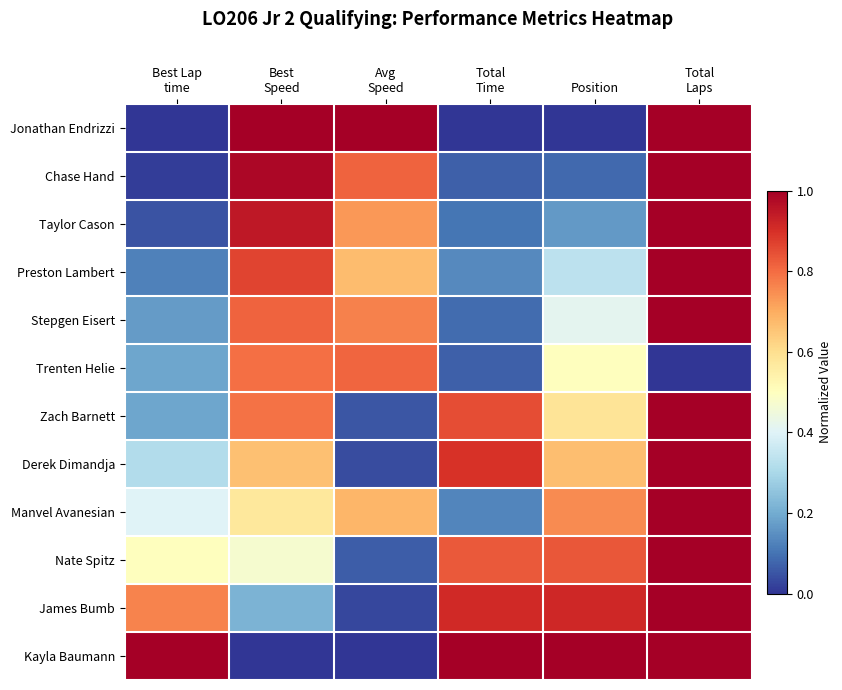

At which category does the chart reach its minimum across all series?

Best Lap
time